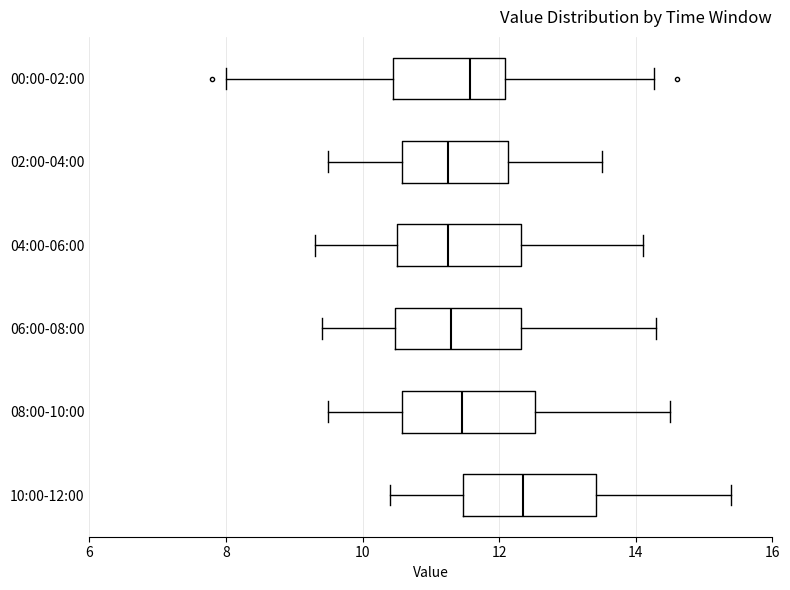

Which box has the furthest to the right median line?

10:00-12:00